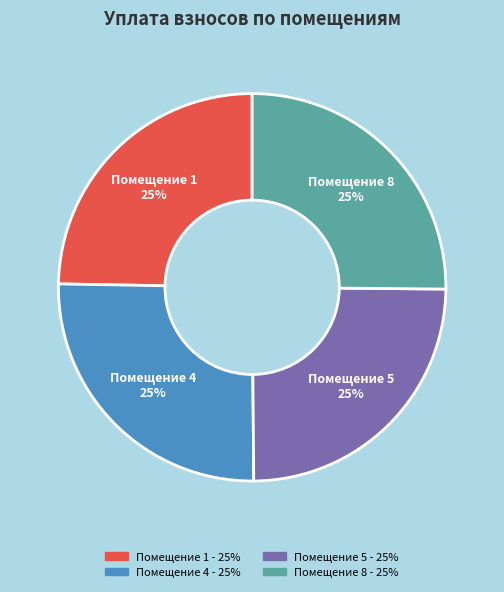

Is there any slice that represents more than half of the pie?

No